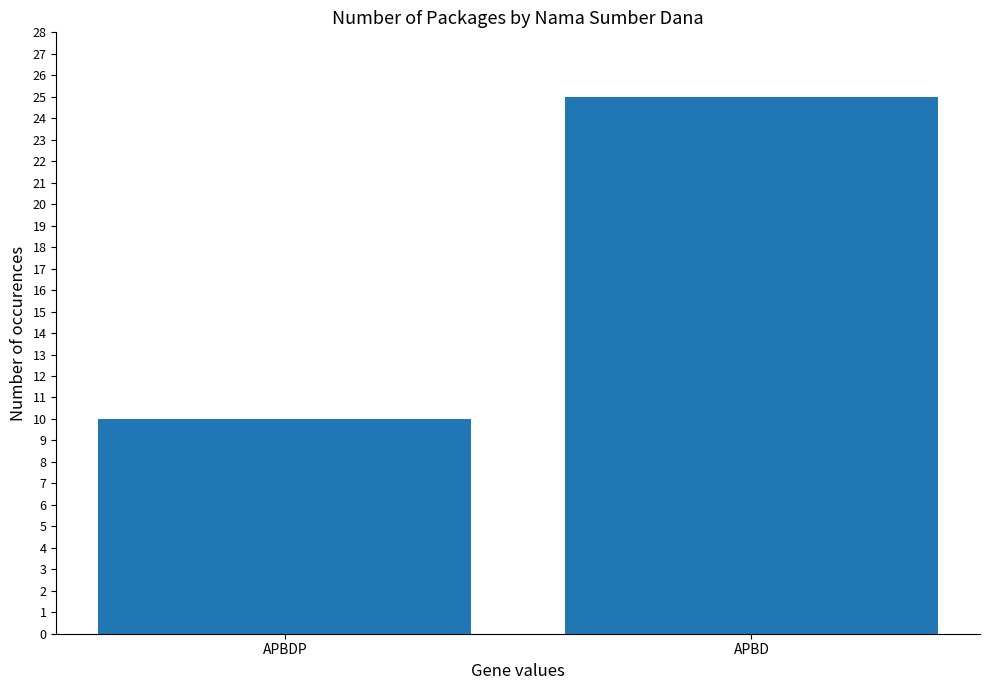

True or false: the data shows 33 at APBD.

False